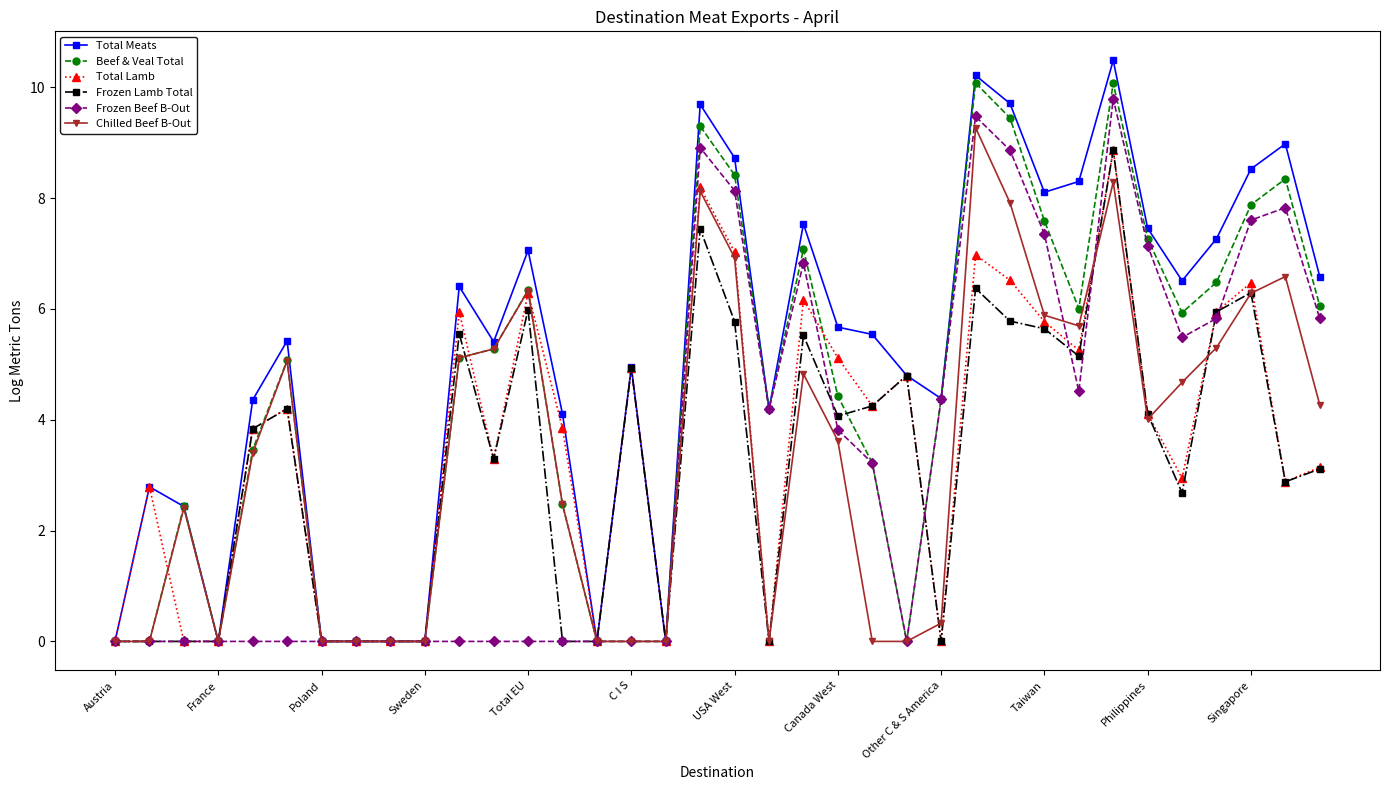

What is the value of the Total Lamb point at the 16th from the left?

4.9